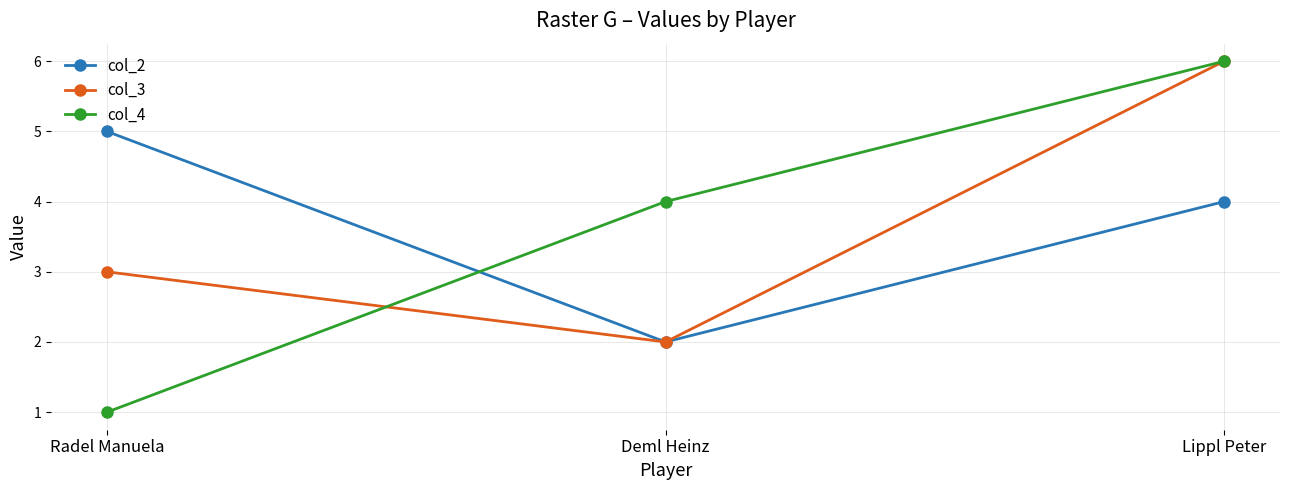

At which category is the sum across all series the highest?

Lippl Peter